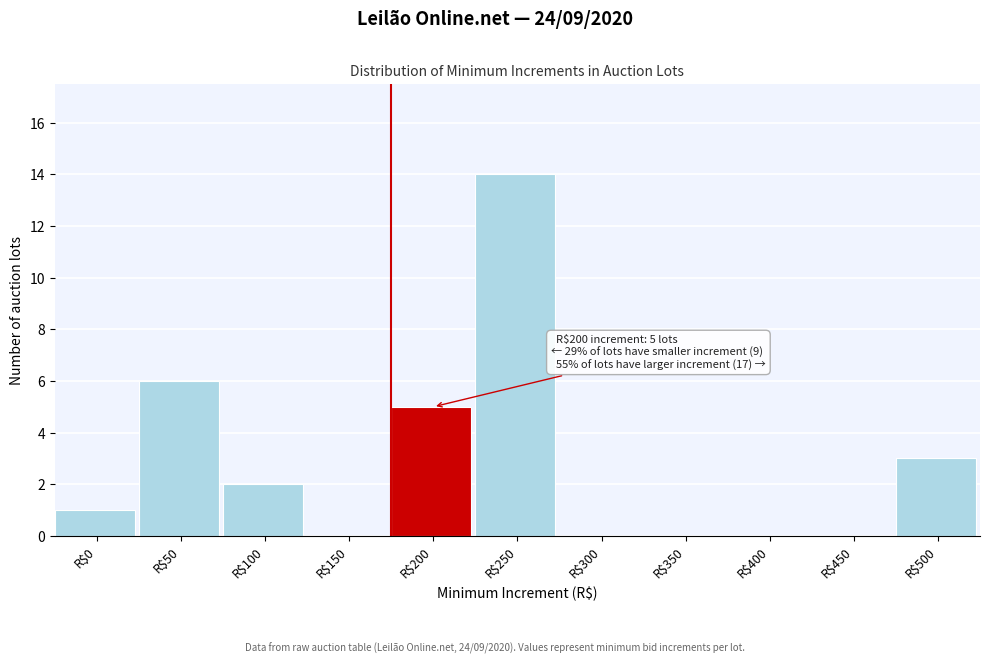

True or false: the data shows 22 at R$250.

False